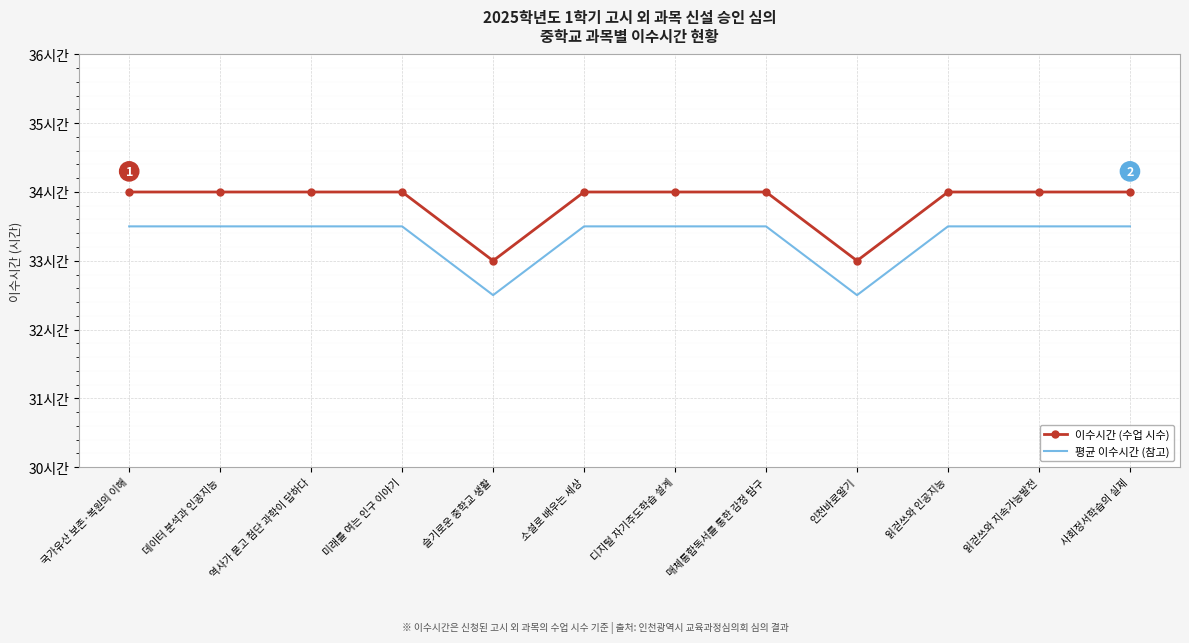

At which label is 이수시간 (수업 시수) closest to 33?

슬기로운 중학교 생활